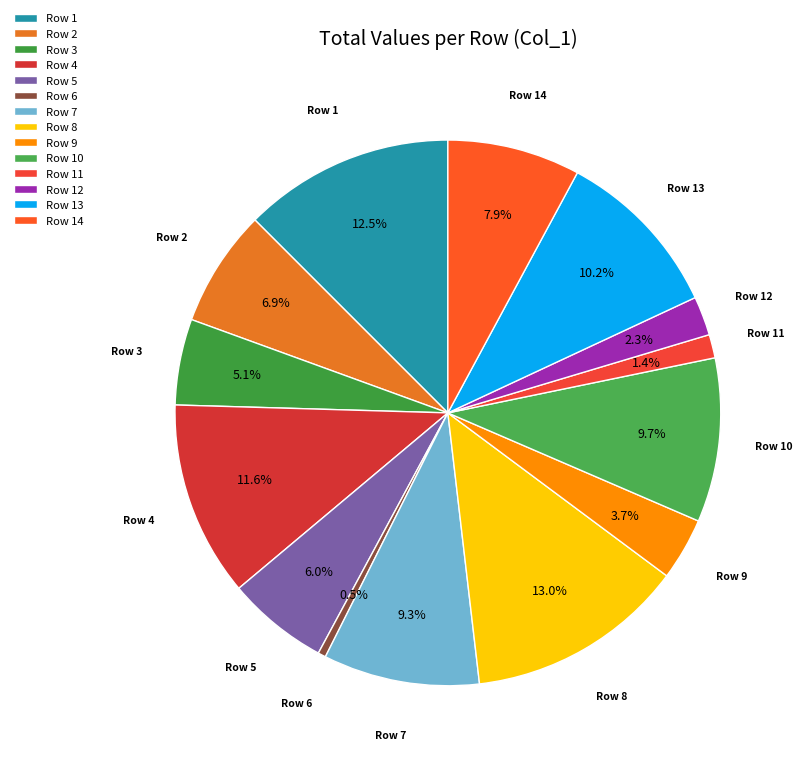

Which slice is the smallest?

Row 6